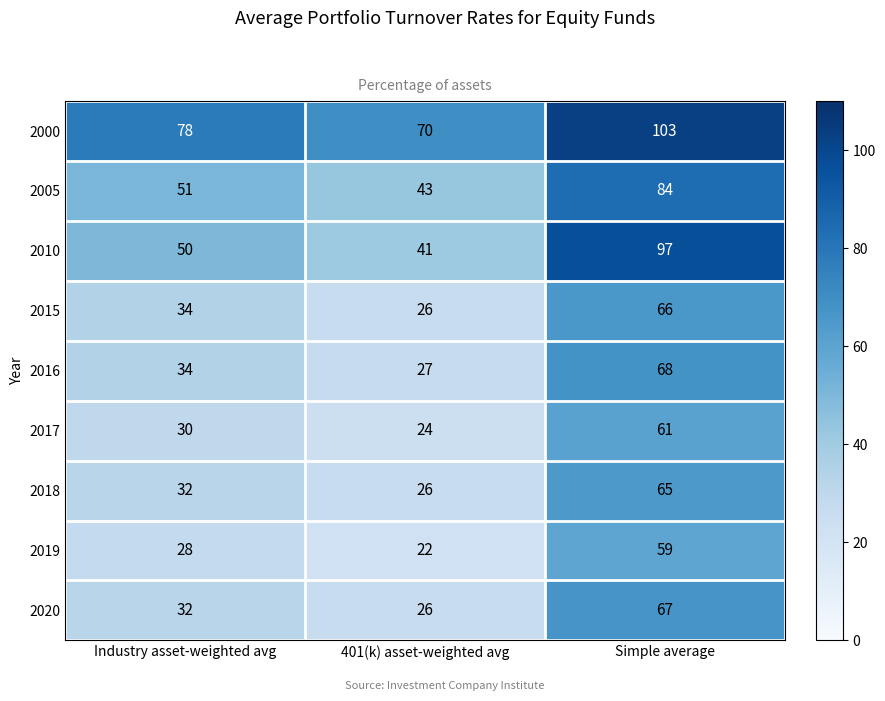

Which series has the largest total across all categories?

2000